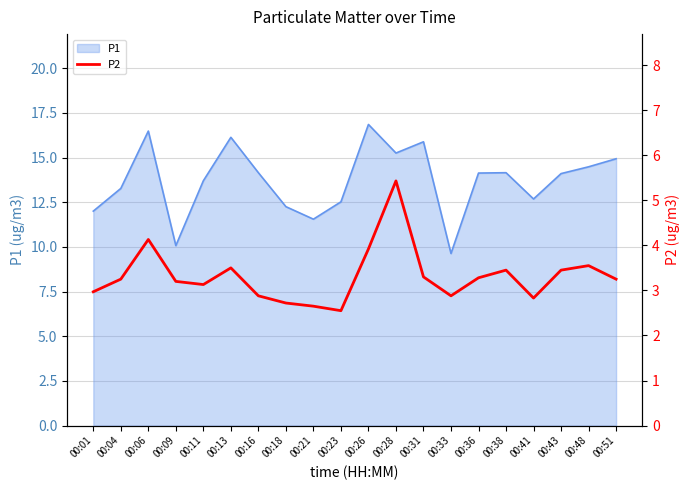

The value of P1 at 00:41 is 12.7. True or false?

True